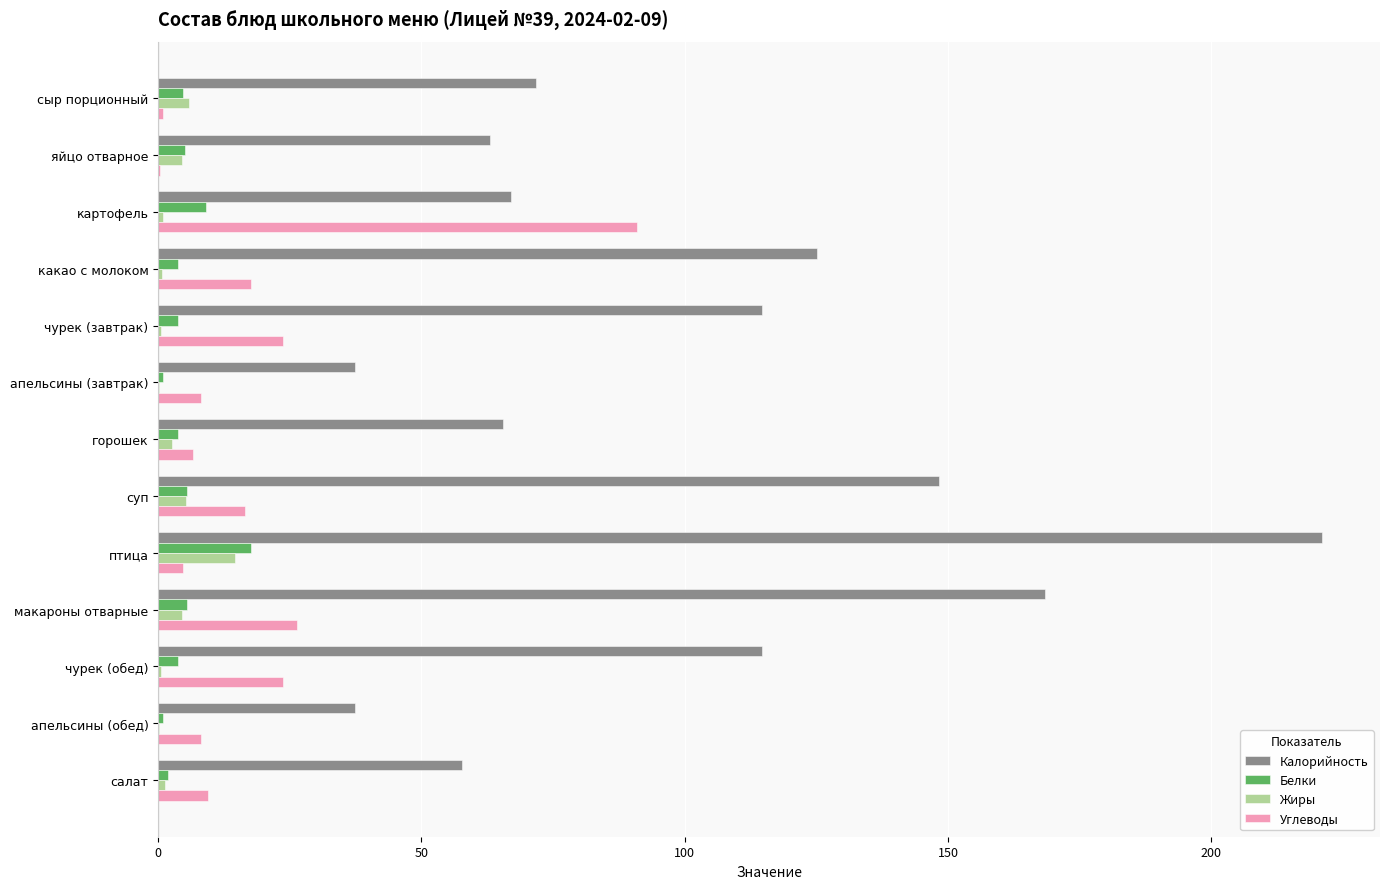

Between сыр порционный and суп, which series saw the biggest shift?

Калорийность